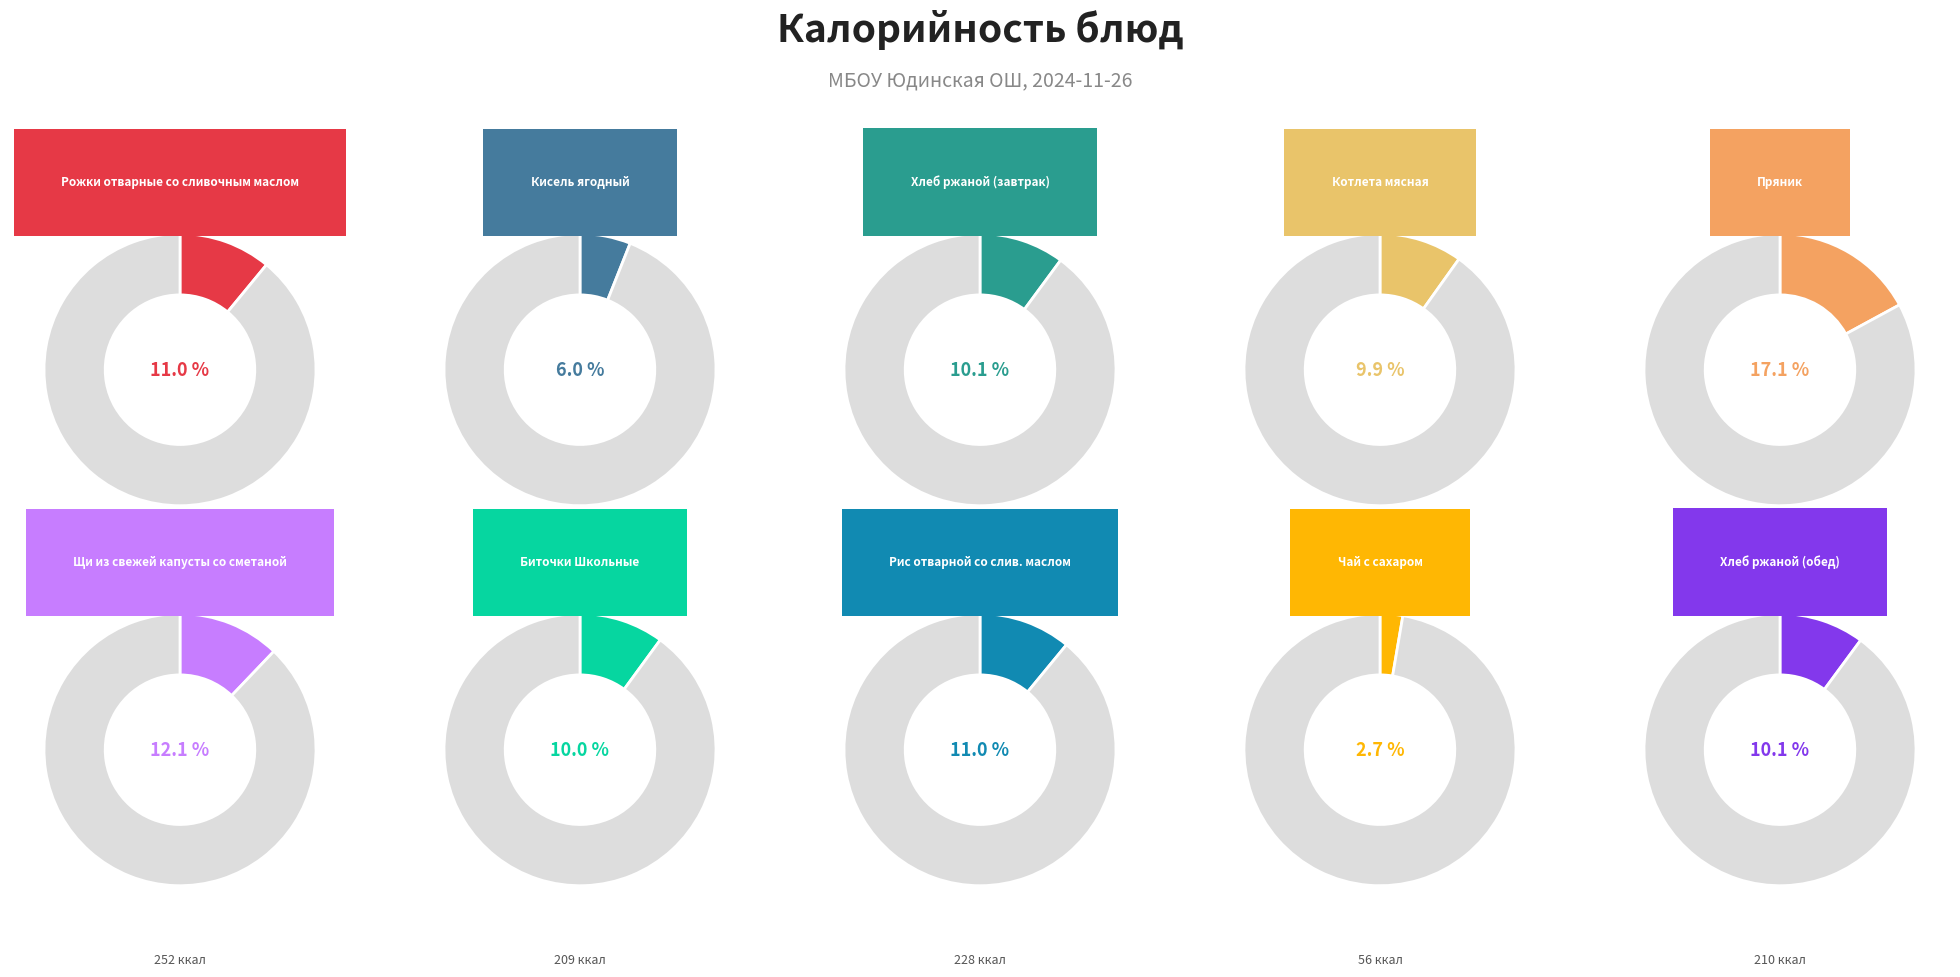

Rank the categories by value from highest to lowest.

Пряник, Щи из свежей капусты со сметаной, Рожки отварные со сливочным маслом, Рис отварной со слив. маслом, Хлеб ржаной (завтрак), Хлеб ржаной (обед), Биточки Школьные, Котлета мясная, Кисель ягодный, Чай с сахаром